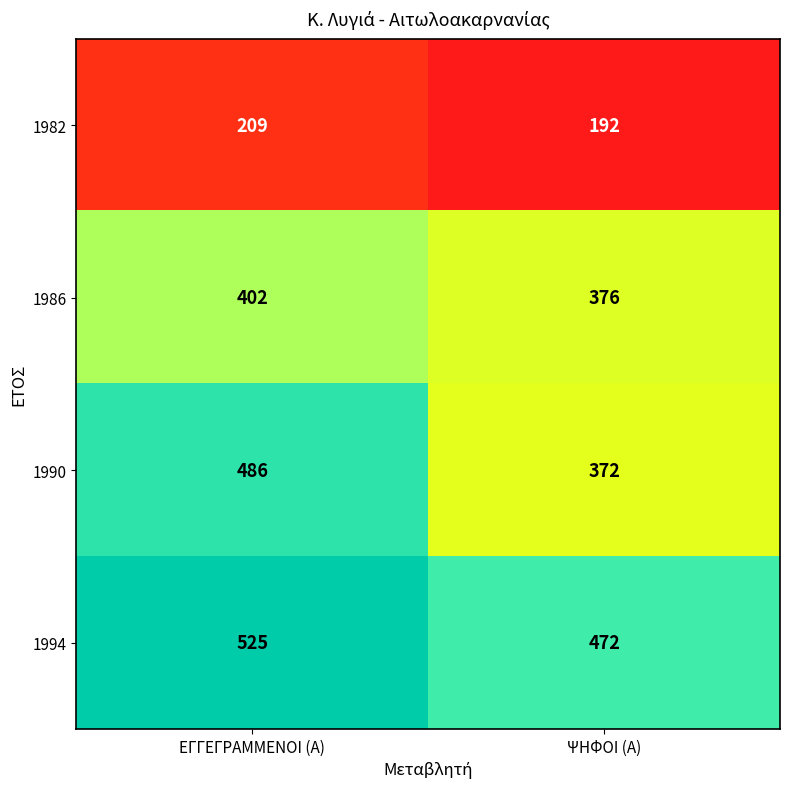

At which category is the sum across all series the highest?

ΕΓΓΕΓΡΑΜΜΕΝΟΙ (Α)